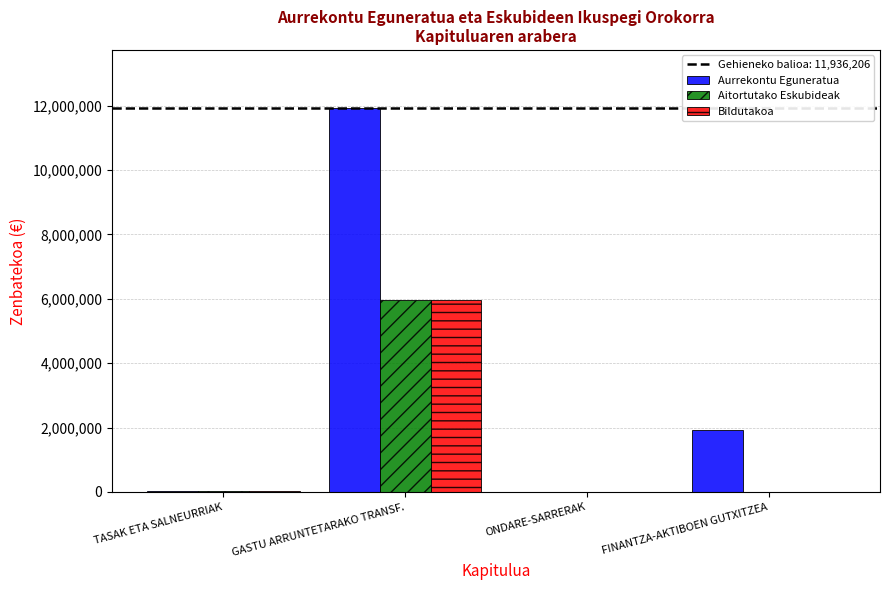

What is the highest value of the Bildutakoa series?

5958103